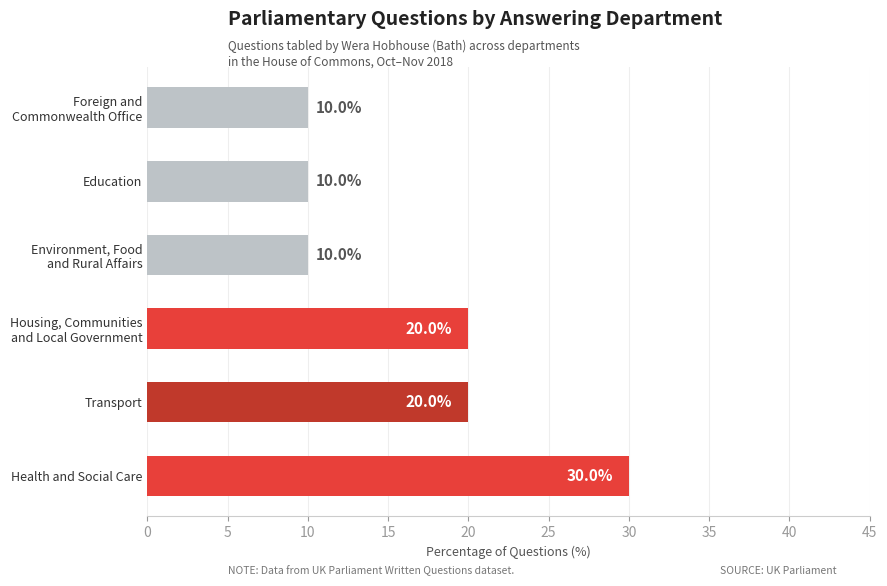

Approximately how many times larger is the value at Education compared to Health and Social Care?

0.3